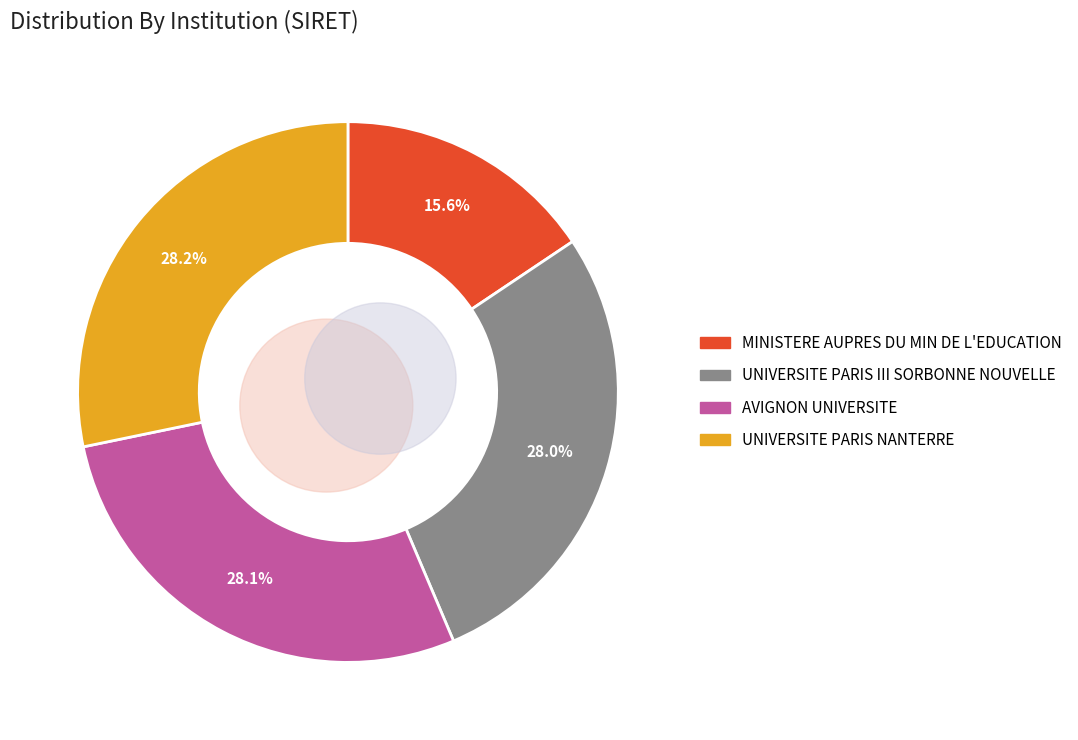

Between UNIVERSITE PARIS III SORBONNE NOUVELLE and UNIVERSITE PARIS NANTERRE, which is larger?

UNIVERSITE PARIS NANTERRE